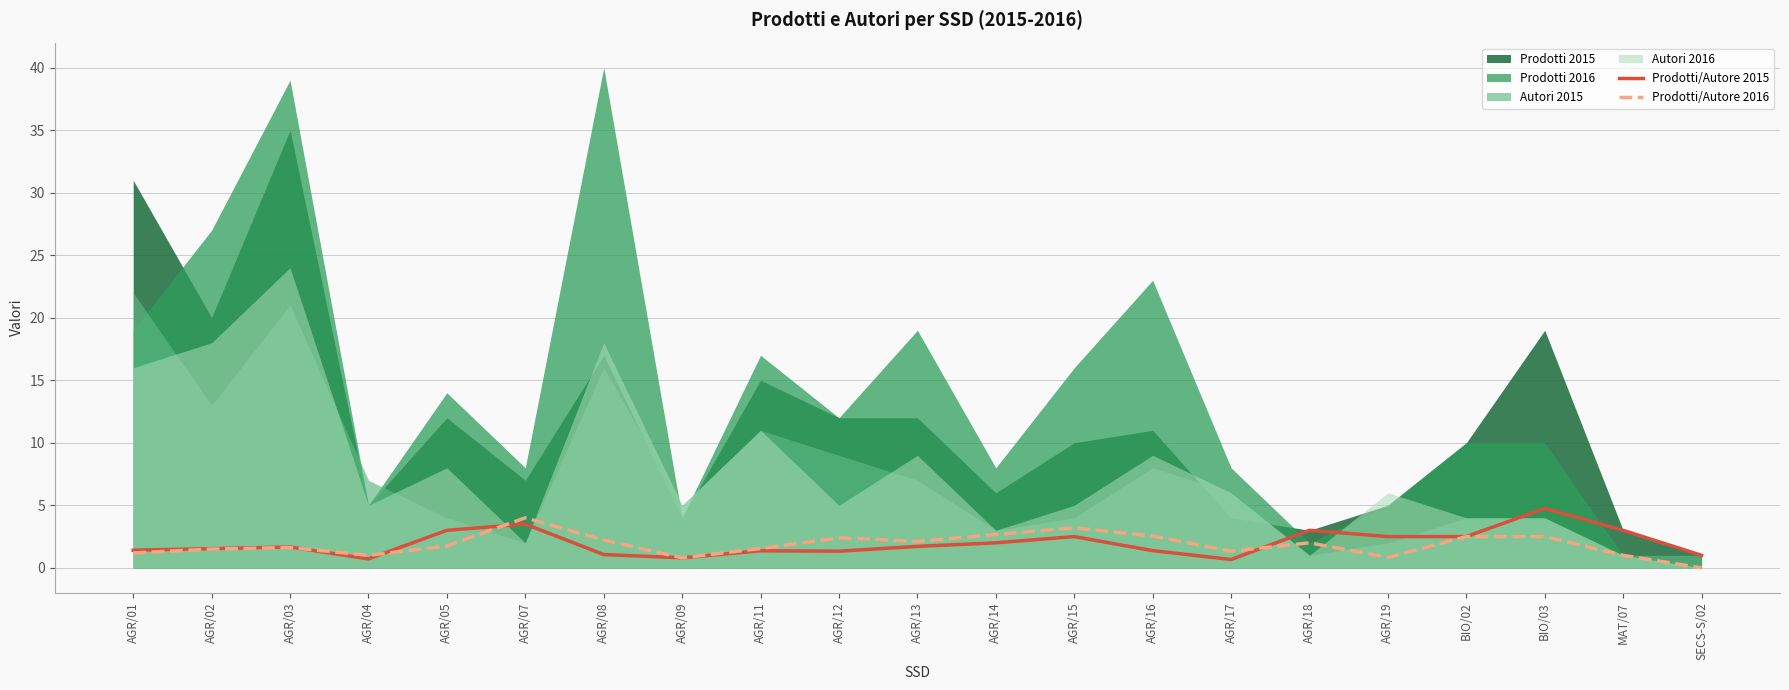

What is the label of the 20th point from the left?

MAT/07